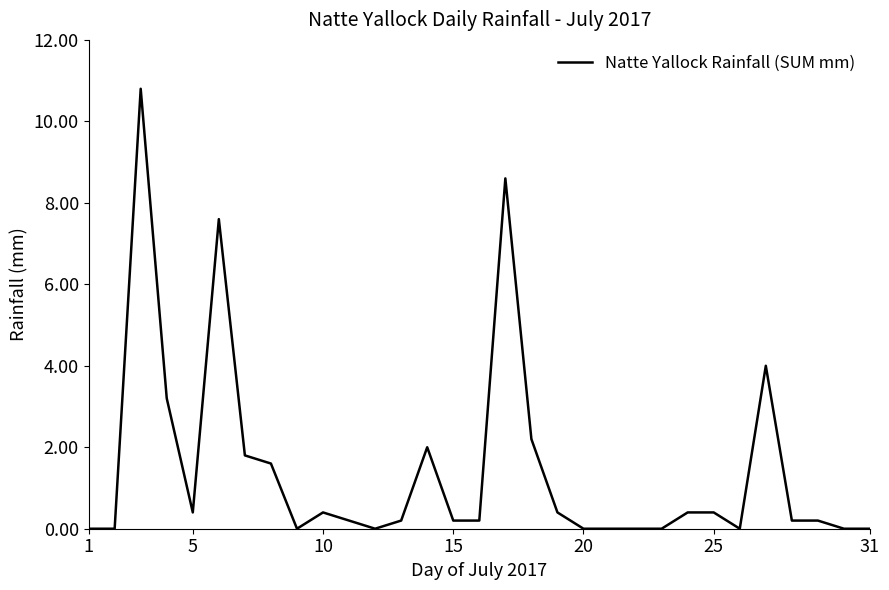

Reading left to right, list all the values displayed in this chart.

0.0	0.0	10.8	3.2	0.4	7.6	1.8	1.6	0.0	0.4	0.2	0.0	0.2	2.0	0.2	0.2	8.6	2.2	0.4	0.0	0.0	0.0	0.0	0.4	0.4	0.0	4.0	0.2	0.2	0.0	0.0